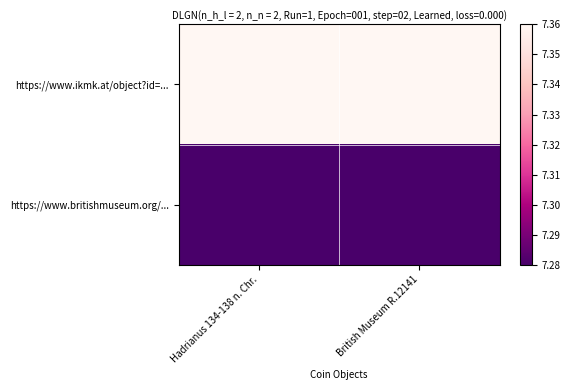

How many categories are shown in the chart?

2